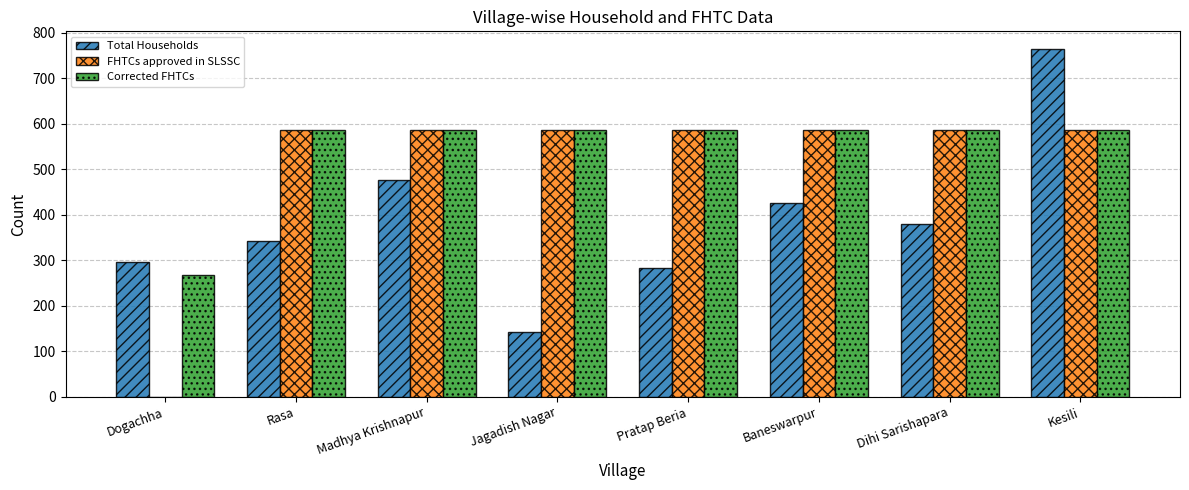

What is the maximum value shown in the chart?

765